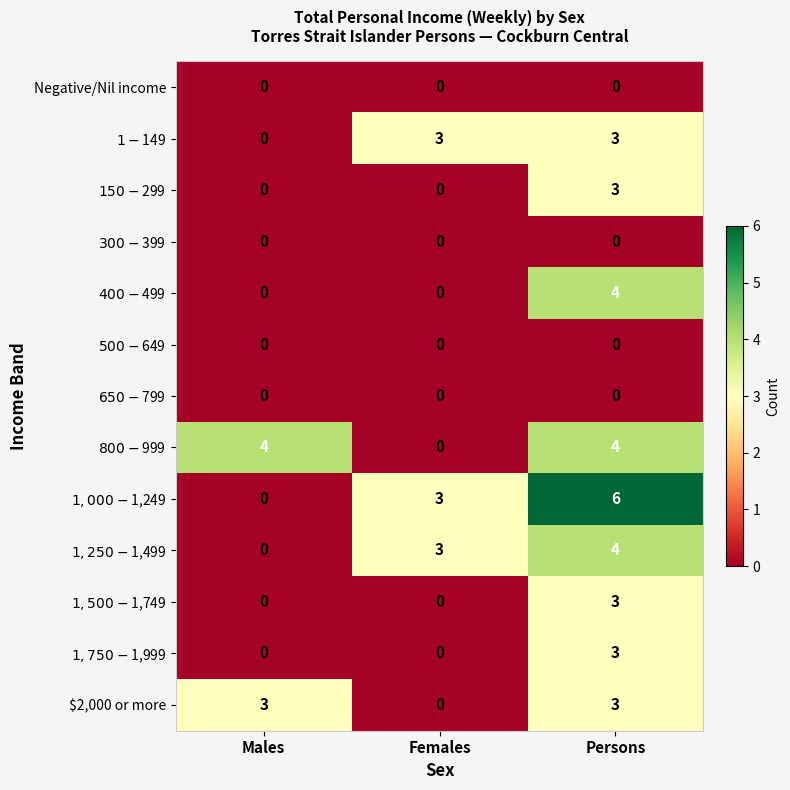

The $2,000 or more series shows 2 at Males. True or false?

False